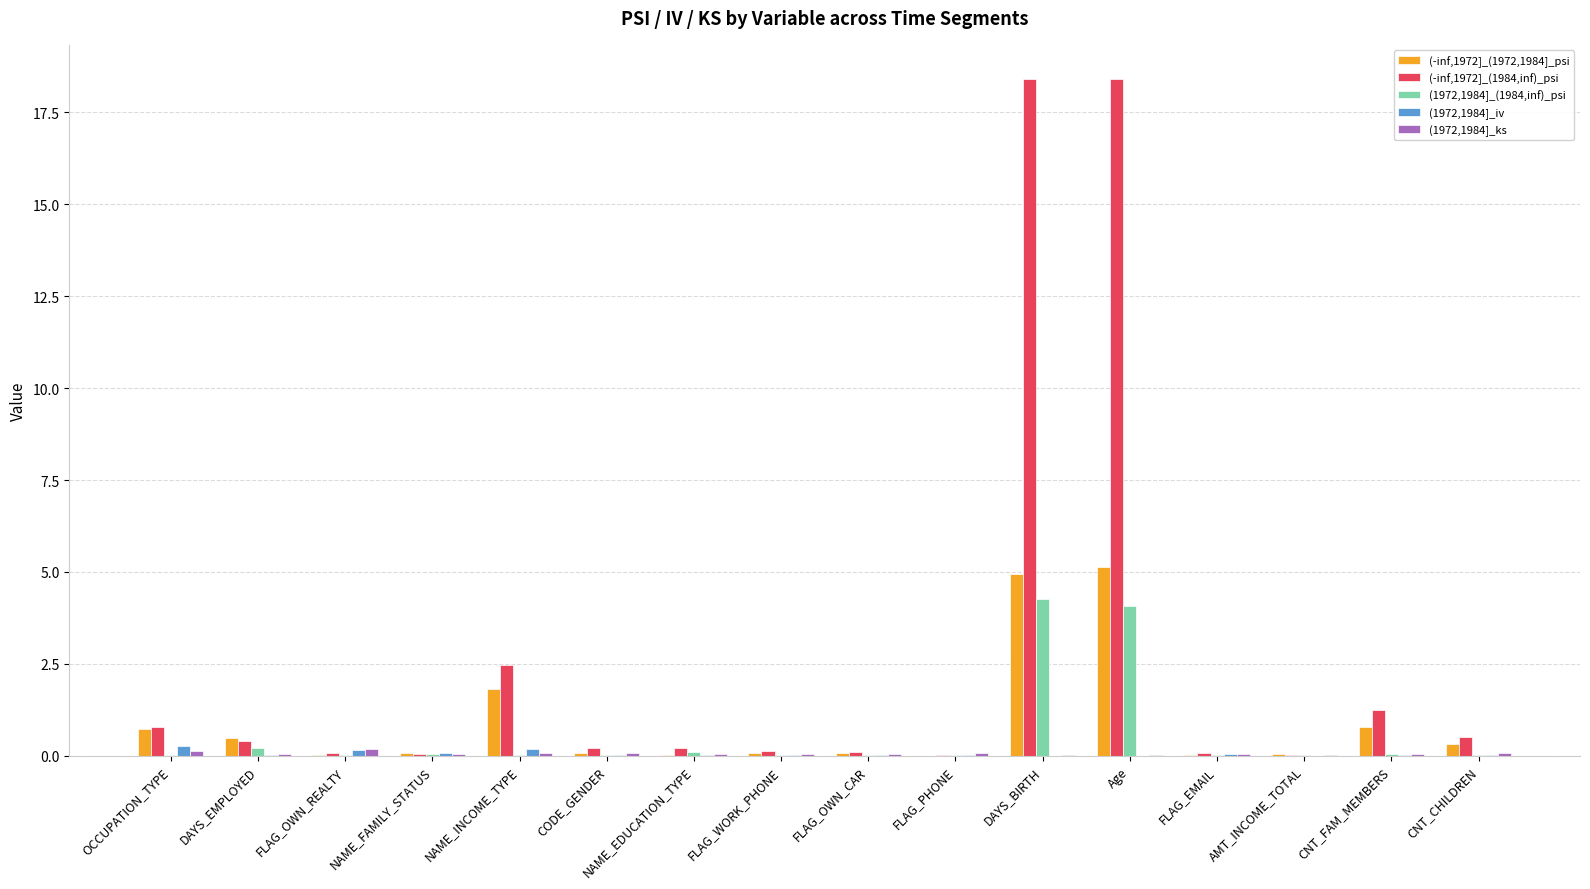

What is the highest value of the (-inf,1972]_(1972,1984]_psi series?

5.1